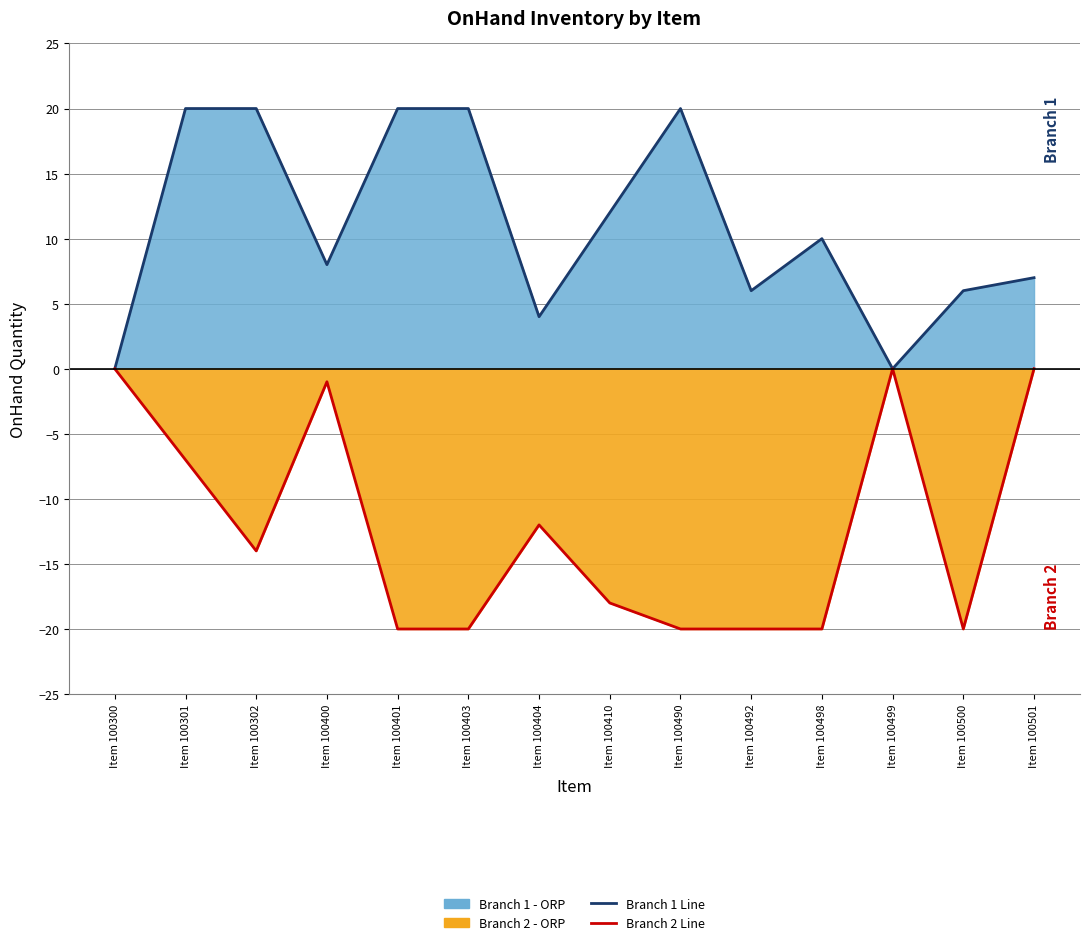

Rank the series by their maximum value, from lowest to highest.

Branch 2 Line, Branch 1 Line